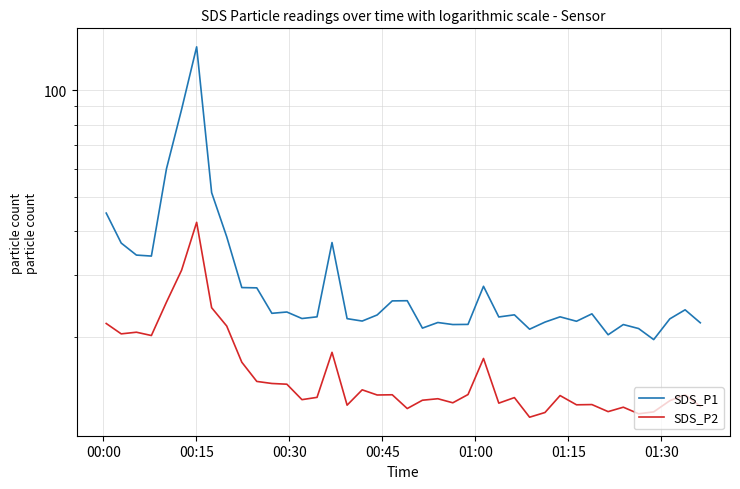

Reading left to right, what are all the values shown in this chart?

SDS_P1: 44.9	37.0	34.2	34.0	60.0	88.2	132.7	51.3	38.5	27.6	27.6	23.4	23.6	22.6	22.9	37.1	22.6	22.2	23.1	25.4	25.4	21.2	22.0	21.7	21.8	27.9	22.8	23.1	21.1	22.1	22.9	22.2	23.3	20.3	21.7	21.2	19.7	22.6	23.9	22.0
SDS_P2: 21.9	20.4	20.7	20.2	25.1	30.9	42.3	24.2	21.5	17.0	15.0	14.8	14.7	13.3	13.5	18.1	12.8	14.2	13.7	13.8	12.6	13.3	13.4	13.1	13.8	17.4	13.0	13.5	11.9	12.2	13.7	12.9	12.9	12.3	12.7	12.2	12.3	13.2	13.8	12.8